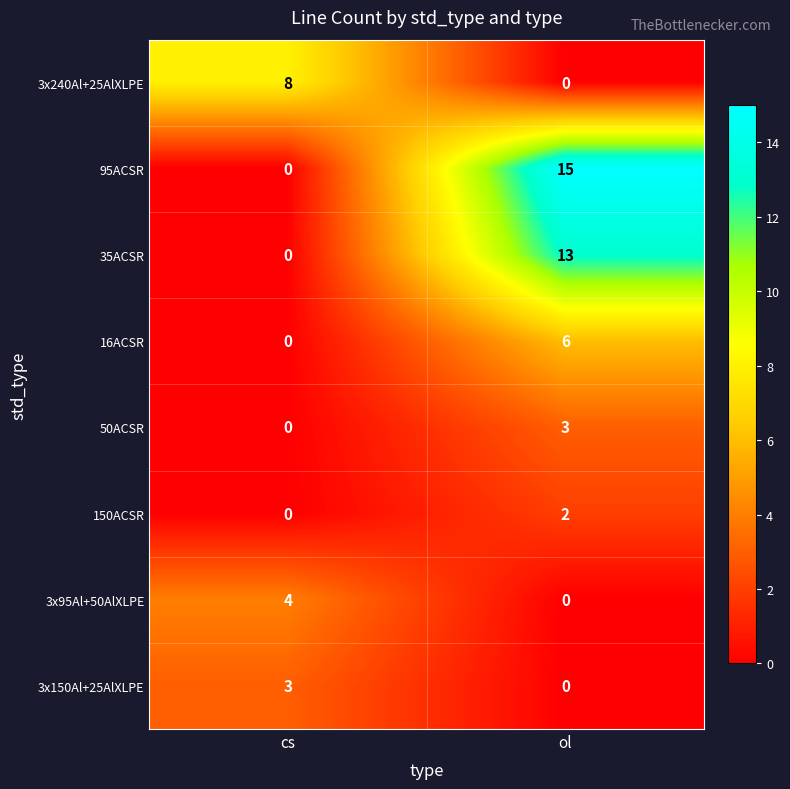

Is it true that 35ACSR equals 13 at ol?

True